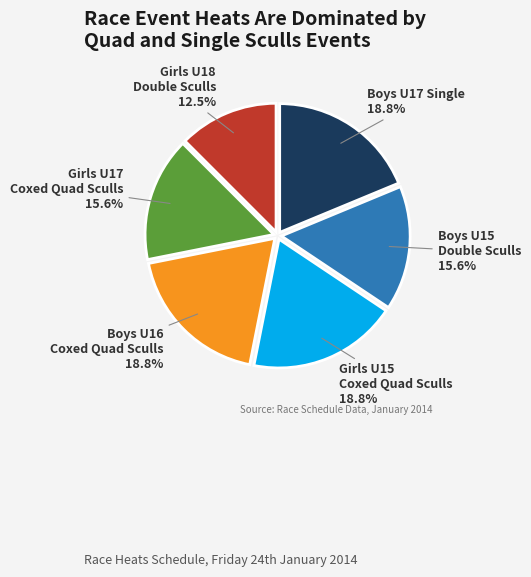

Is there a majority slice in this chart?

No